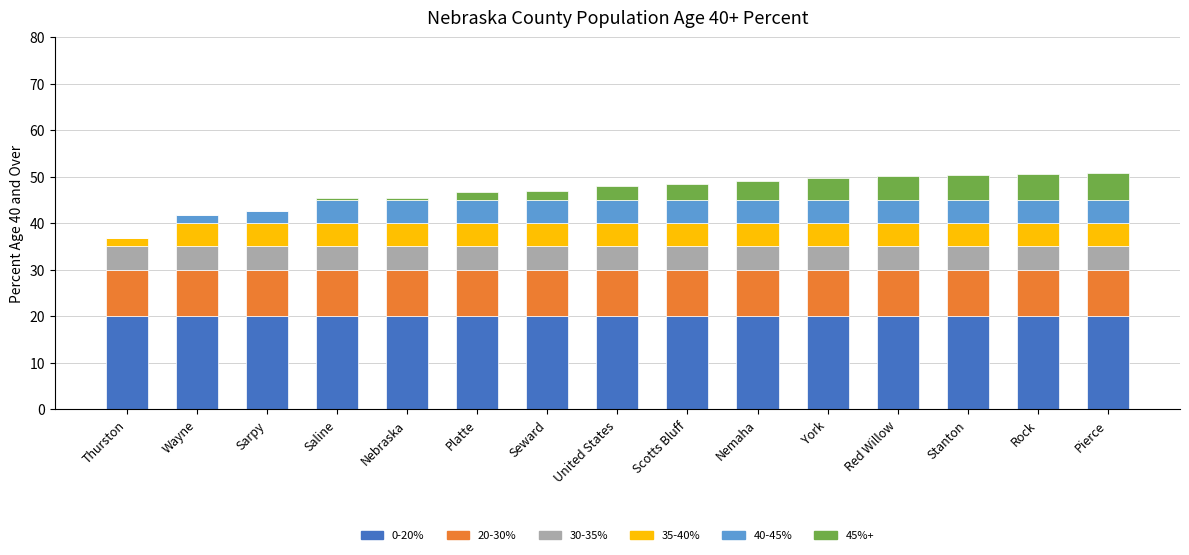

What is the total value across all series at Pierce?

50.7